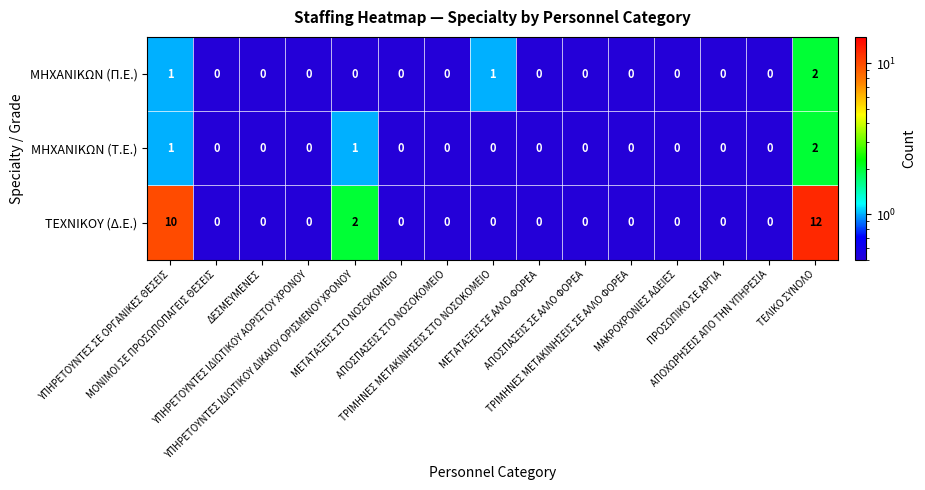

What is the sum of all ΜΗΧΑΝΙΚΩΝ (Π.Ε.) values?

4